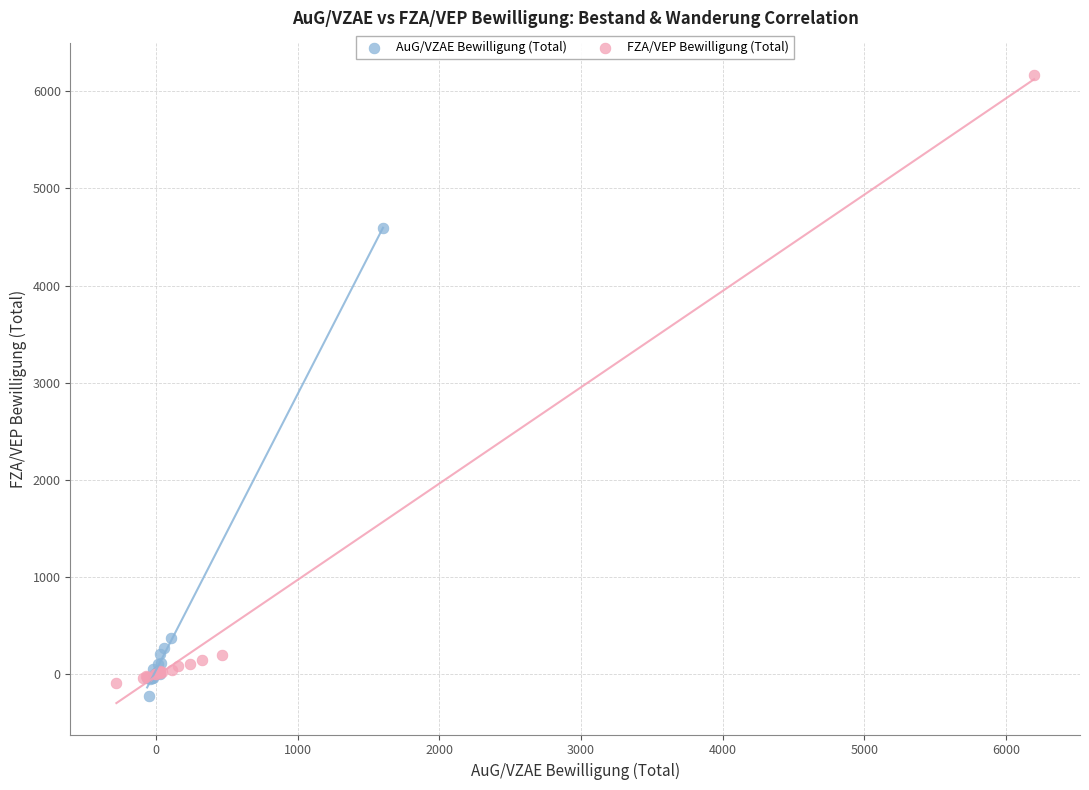

Which series has the widest spread of Y values?

FZA/VEP Bewilligung (Total)